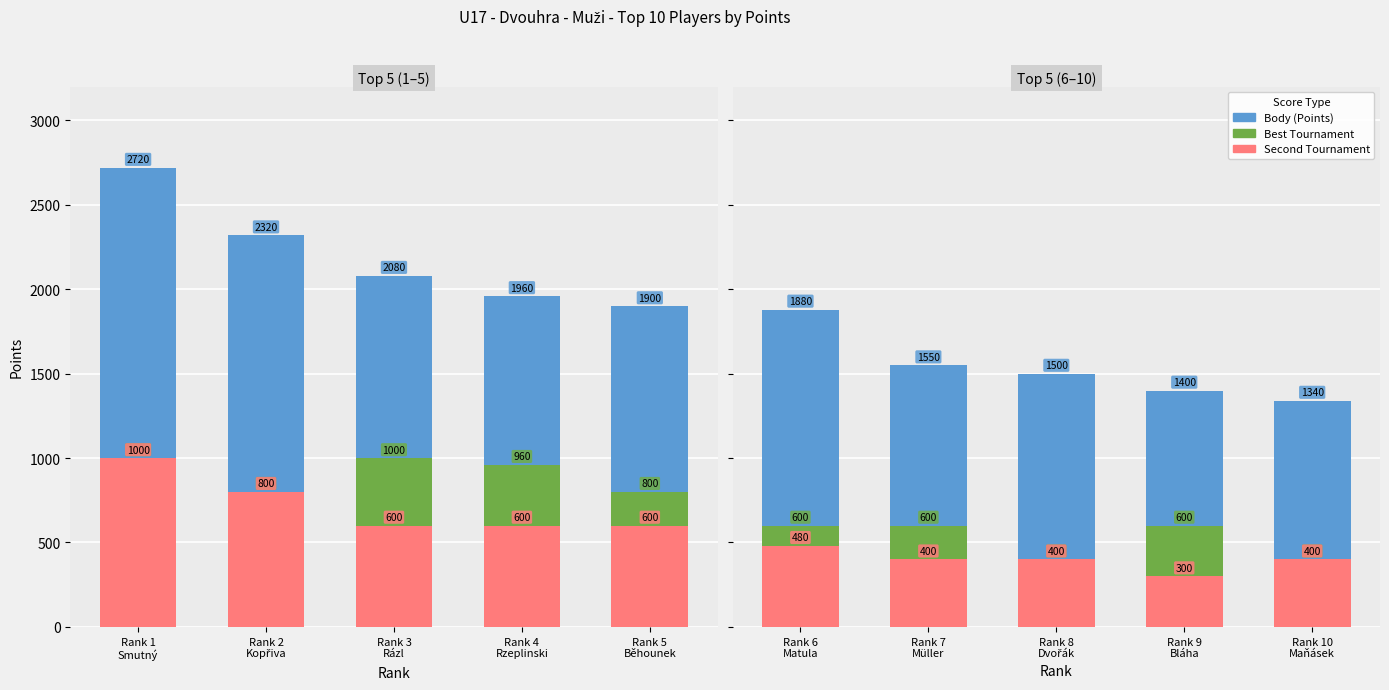

Between Rank 9 Bláha and Rank 10 Maňásek, which series saw the biggest shift?

Best Tournament